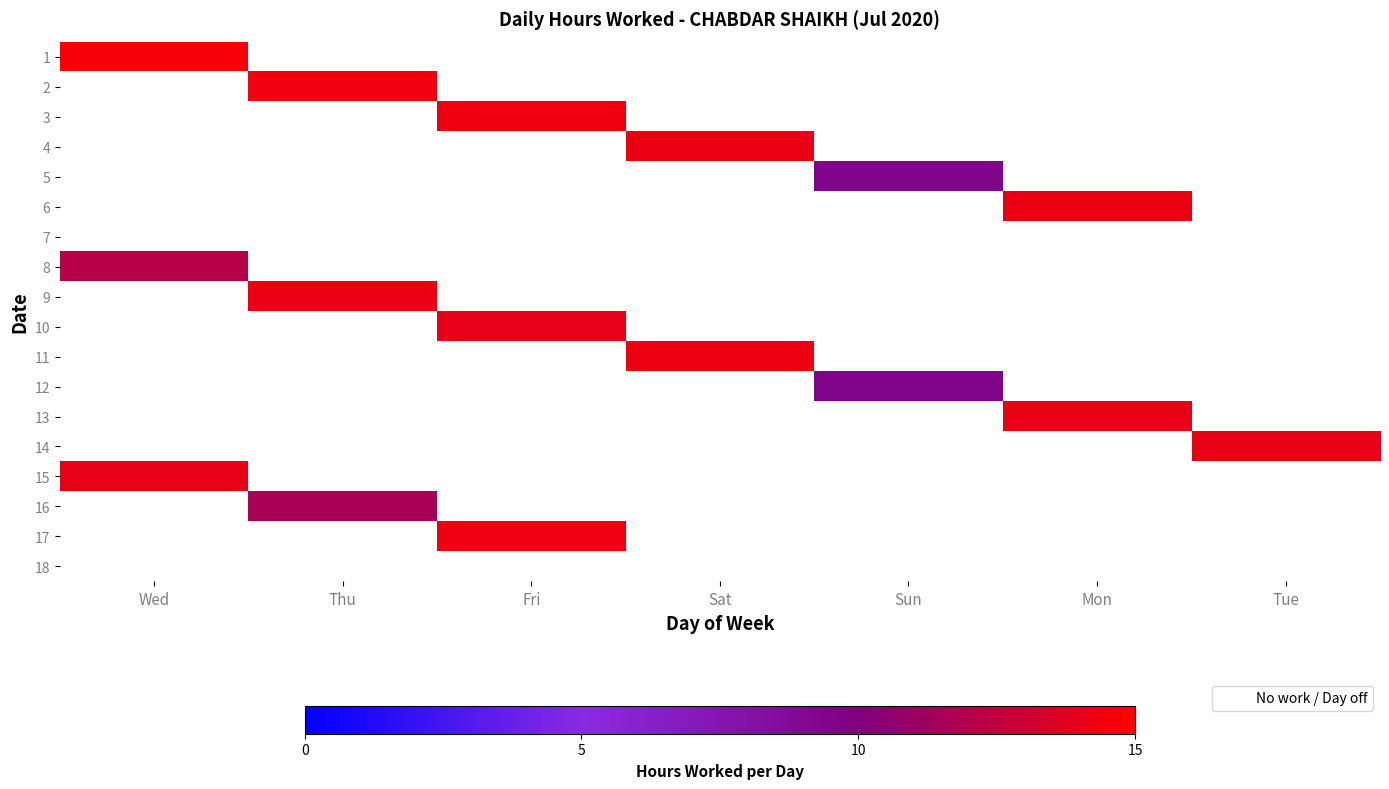

At Tue, list the series in order from largest to smallest.

14, 1, 2, 3, 4, 5, 6, 7, 8, 9, 10, 11, 12, 13, 15, 16, 17, 18